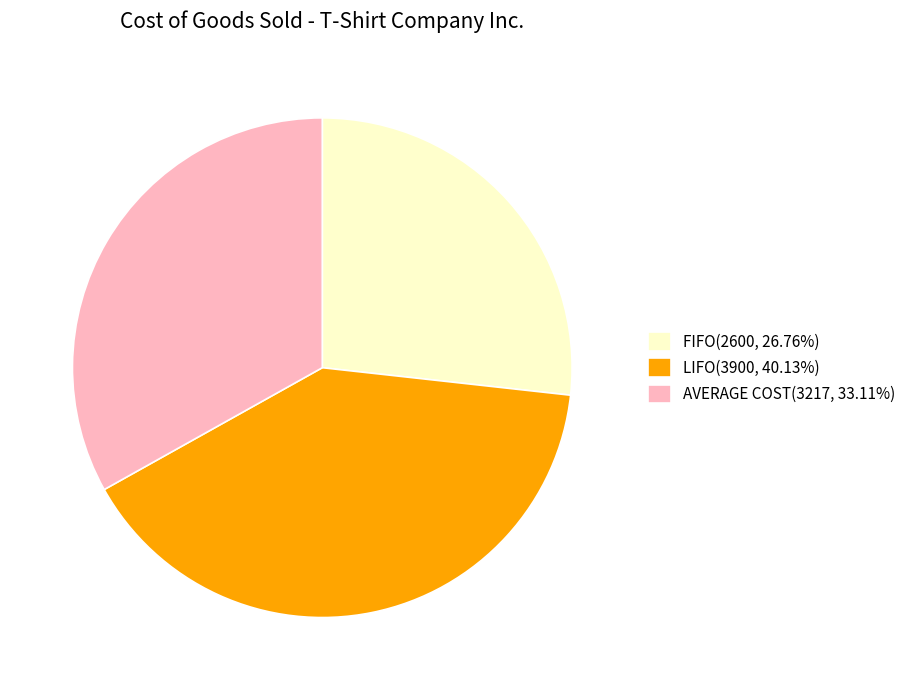

Is LIFO the majority of the pie?

No